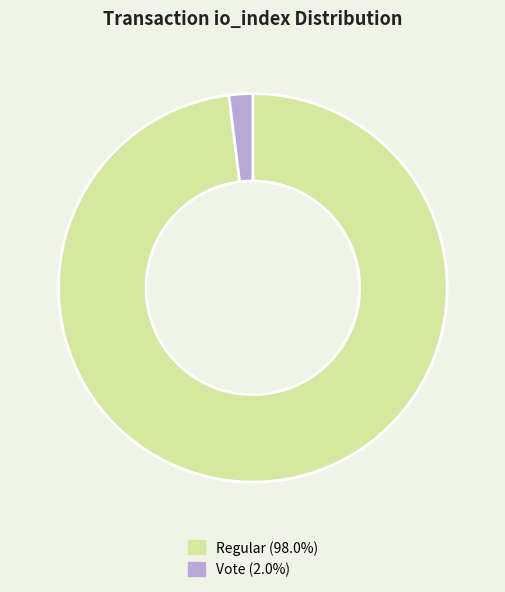

Is there any slice that represents more than half of the pie?

Yes